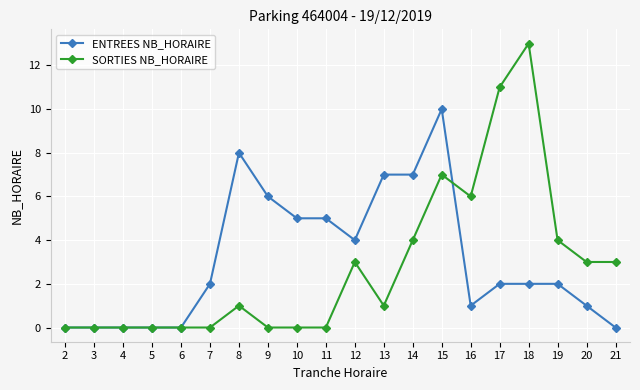

At which label does ENTREES NB_HORAIRE reach its peak?

15